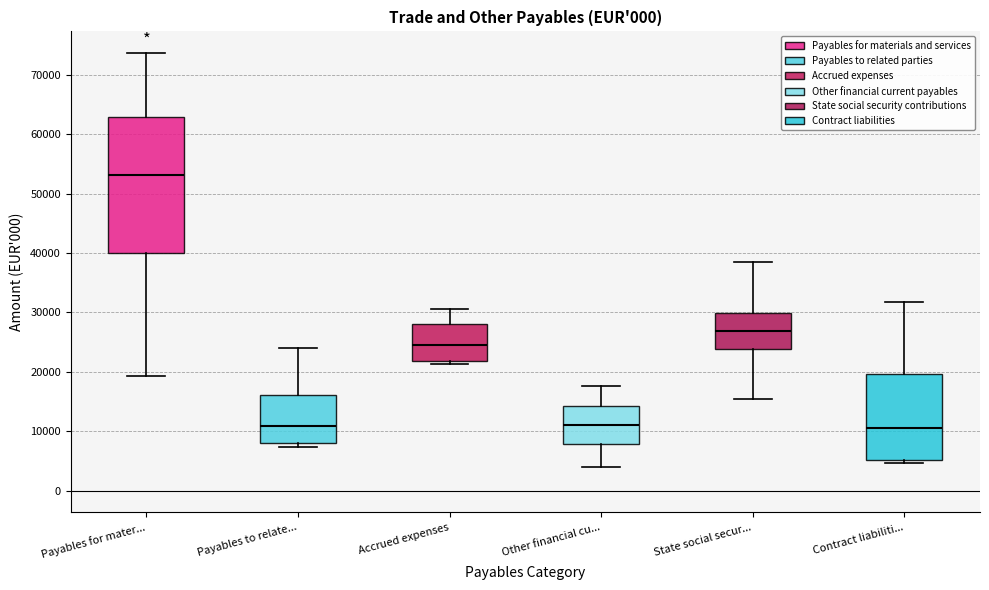

Which box is the tallest, from its lower edge to its upper edge?

Payables for mater...